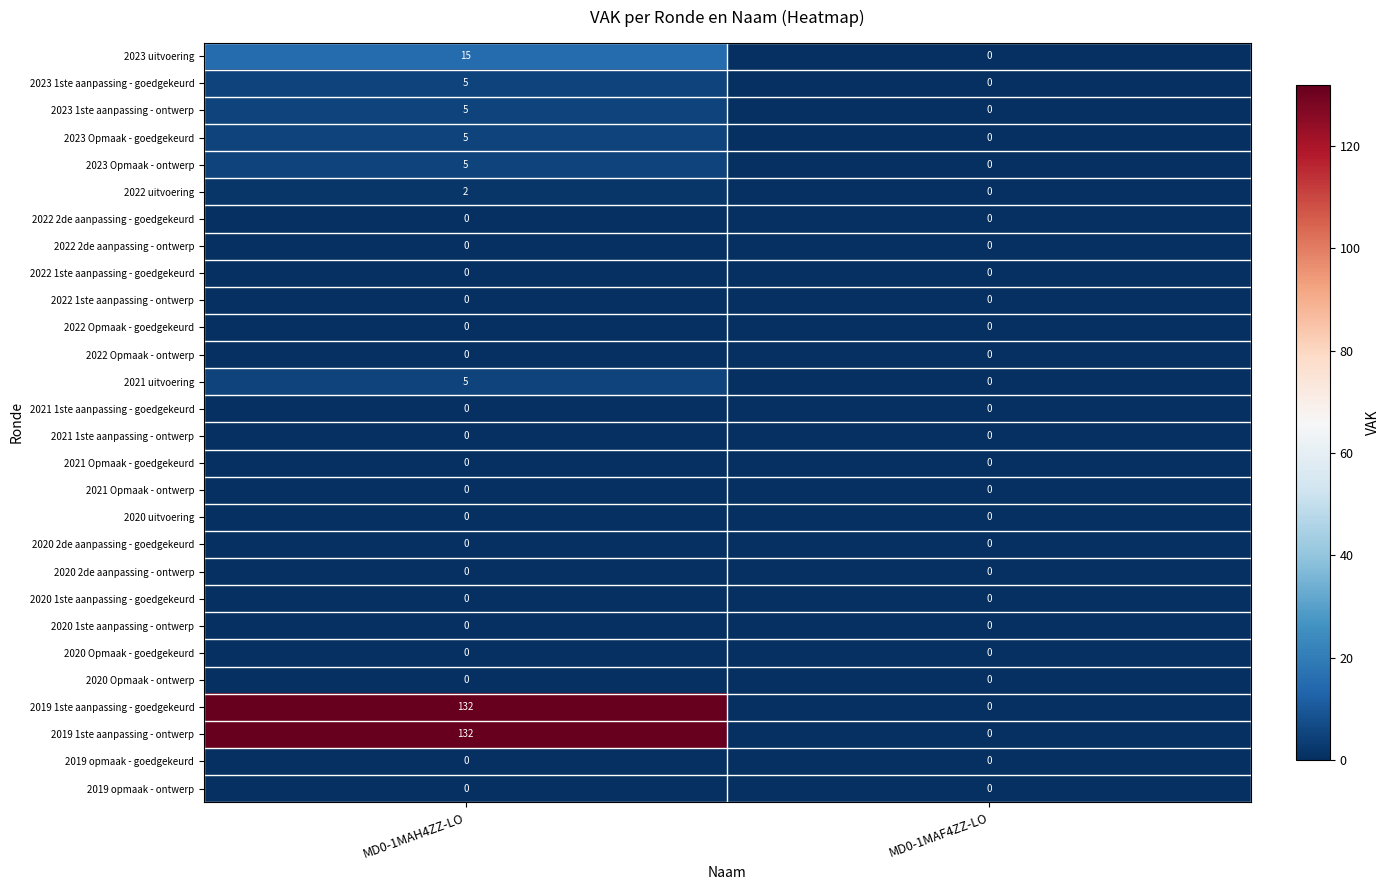

True or false: 2020 1ste aanpassing - goedgekeurd has a value of 0 at MD0-1MAH4ZZ-LO.

True